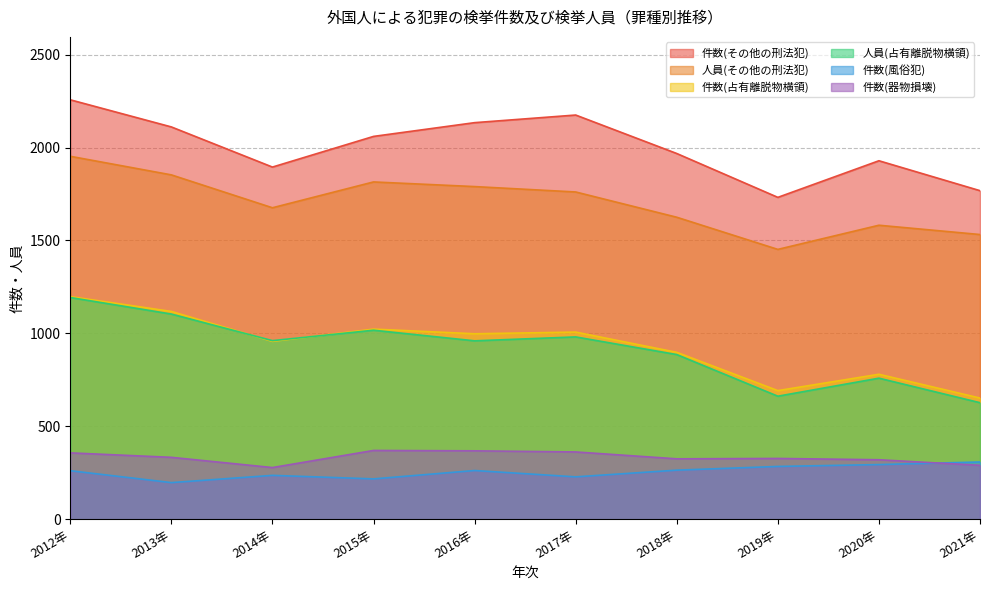

Reading left to right, list all the values displayed in this chart.

件数(その他の刑法犯): 2257	2111	1895	2060	2134	2175	1968	1732	1929	1768
人員(その他の刑法犯): 1953	1853	1676	1815	1790	1761	1625	1452	1582	1532
件数(占有離脱物横領): 1198	1118	957	1023	998	1007	898	692	780	652
人員(占有離脱物横領): 1193	1104	961	1017	960	981	886	662	759	627
件数(風俗犯): 261	197	236	217	262	228	264	284	294	308
件数(器物損壊): 357	333	278	370	368	362	325	327	320	290